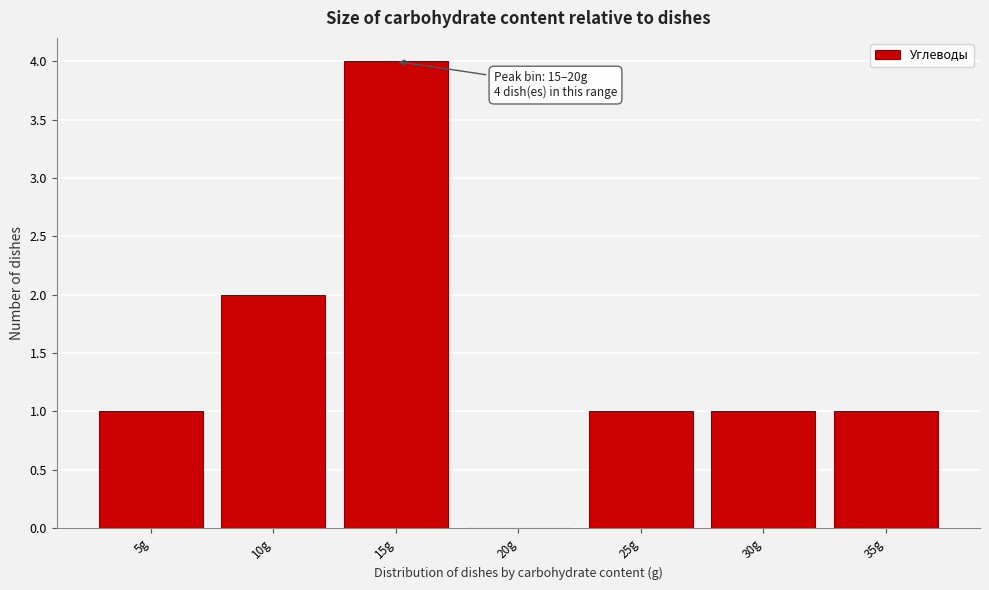

Reading left to right, transcribe all the data shown in this chart.

5g=1	10g=2	15g=4	20g=0	25g=1	30g=1	35g=1